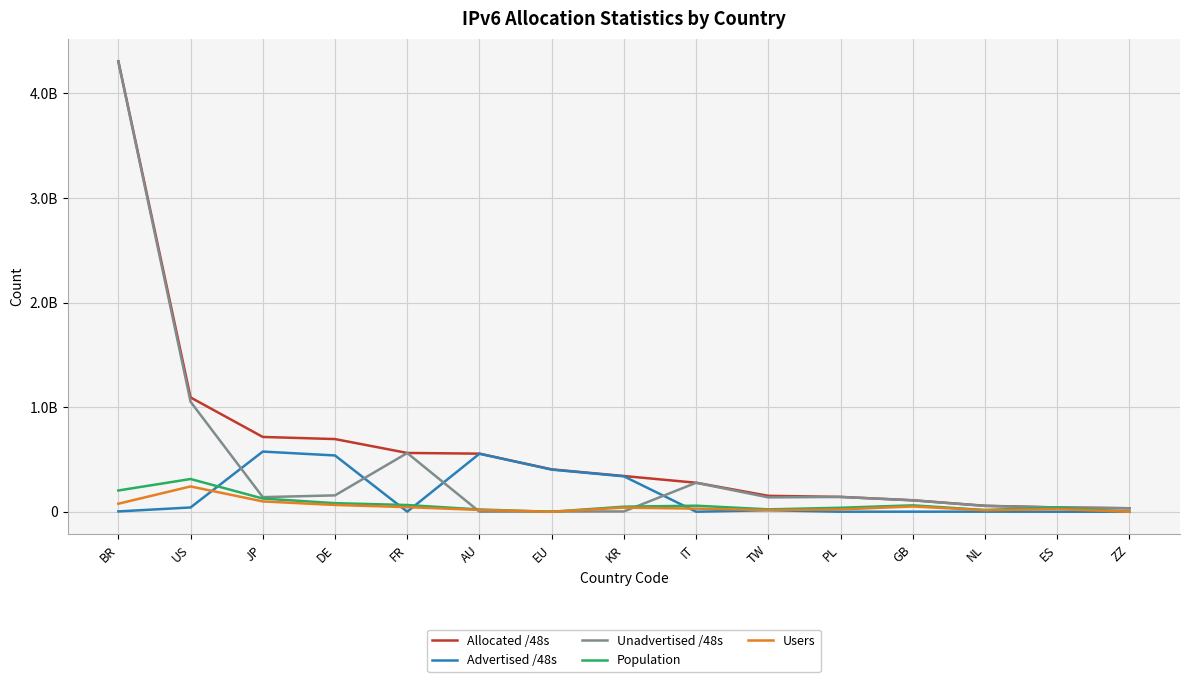

What is the label of the 13th point from the right?

JP